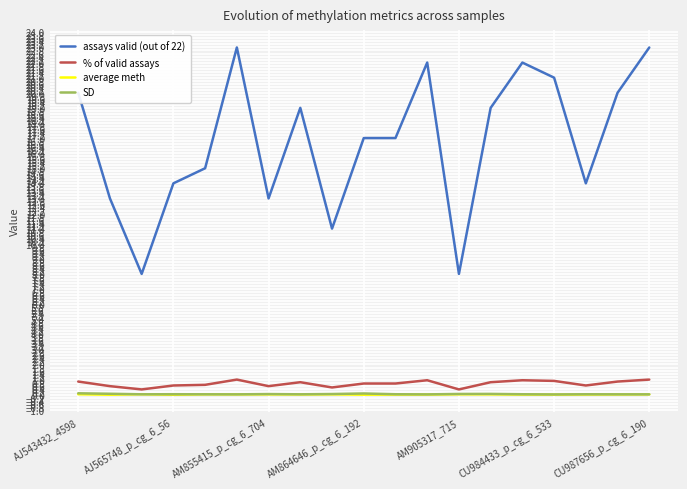

How many lines are shown in the chart?

4